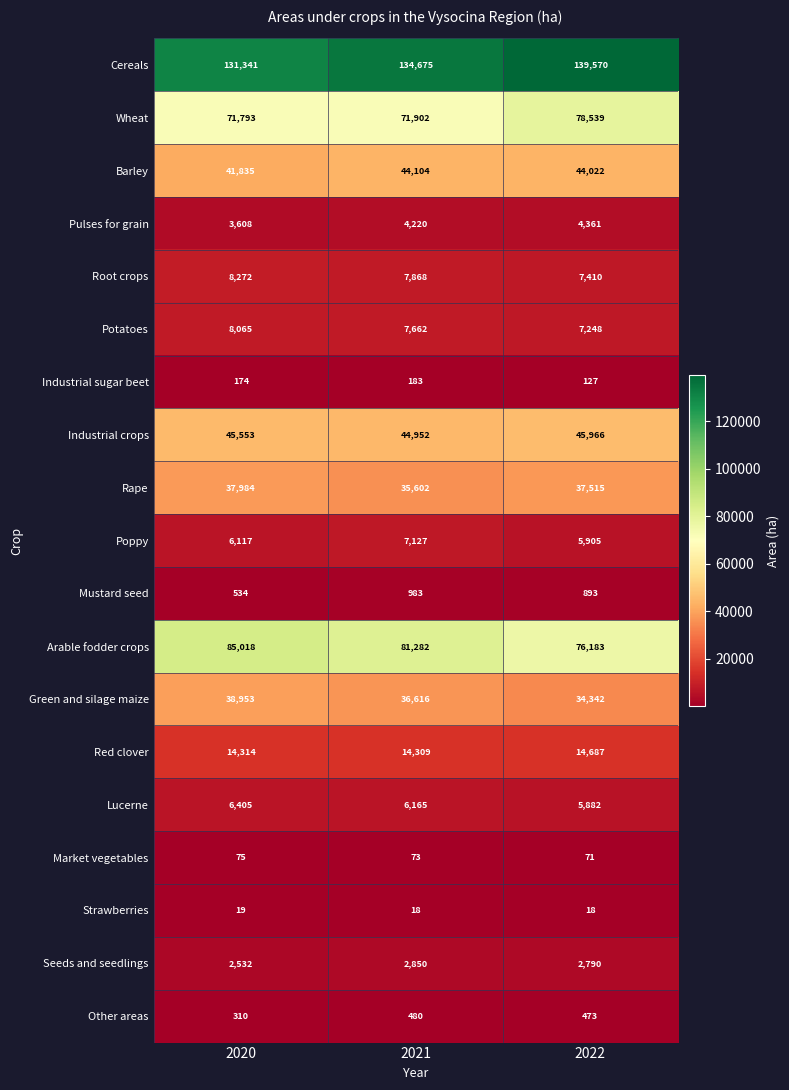

Which series has the largest total across all categories?

Cereals